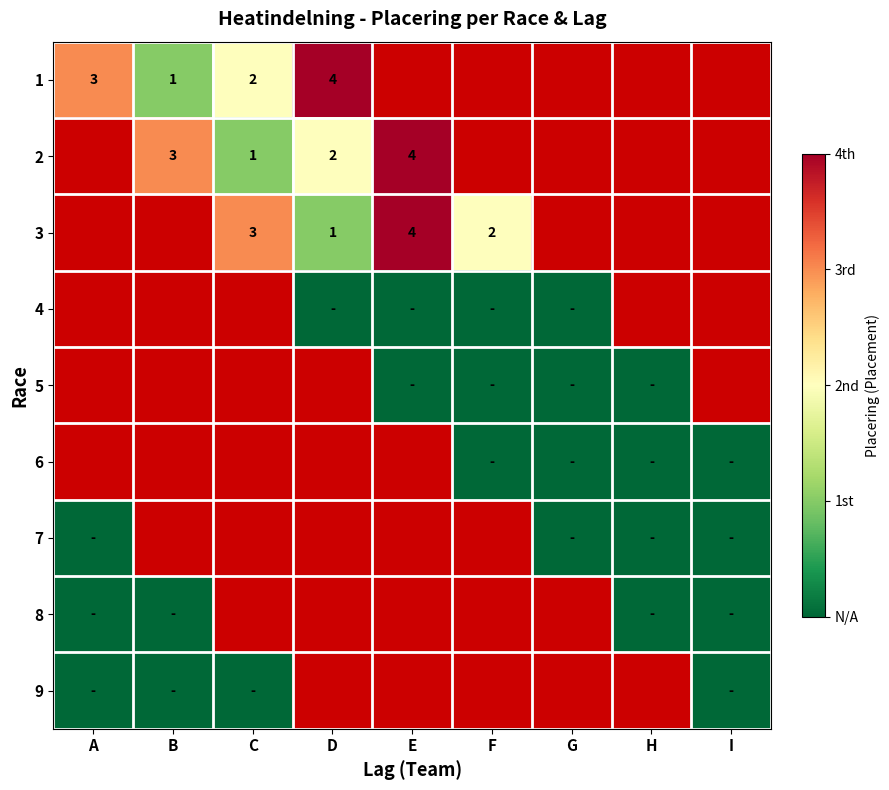

The value of 3 at F is 1. True or false?

False